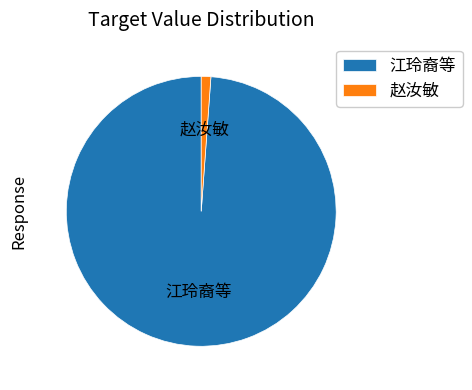

Combined, do 赵汝敏 and 江玲裔等 account for over 50%?

Yes